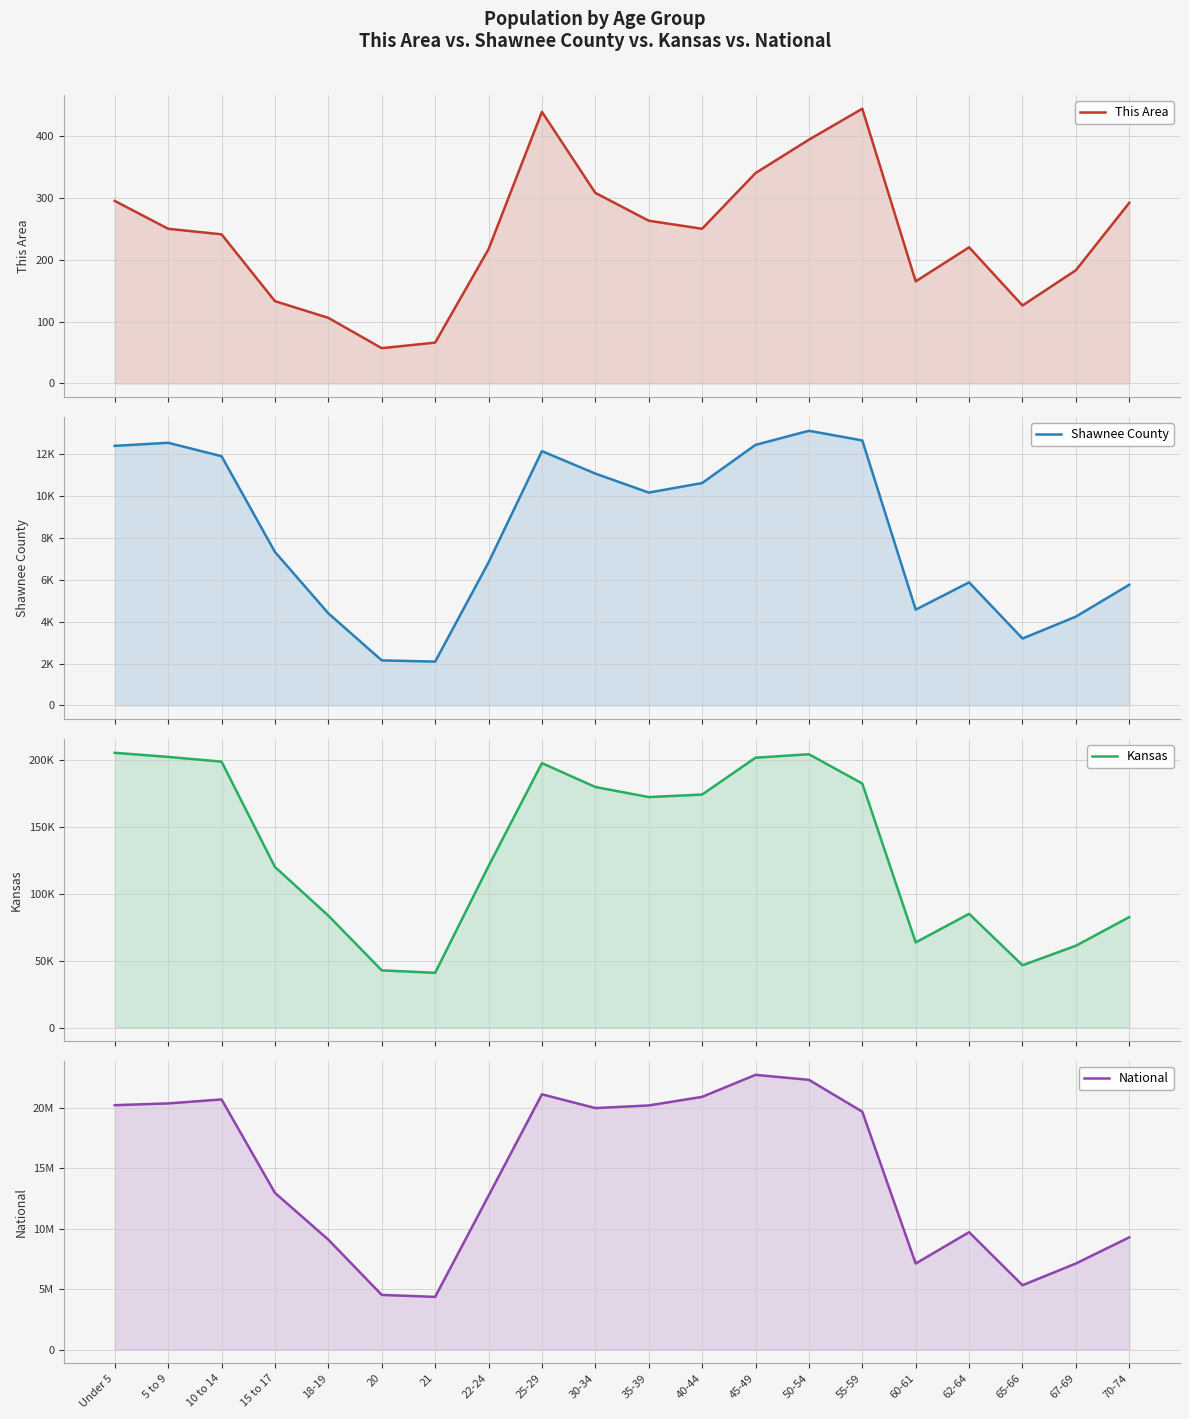

Reading left to right, transcribe all the data shown in this chart.

This Area: Under 5=295	5 to 9=250	10 to 14=241	15 to 17=133	18-19=106	20=57	21=66	22-24=217	25-29=439	30-34=308	35-39=263	40-44=250	45-49=340	50-54=394	55-59=444	60-61=165	62-64=220	65-66=126	67-69=183	70-74=292
Shawnee County: Under 5=12396	5 to 9=12543	10 to 14=11901	15 to 17=7331	18-19=4401	20=2153	21=2095	22-24=6829	25-29=12144	30-34=11073	35-39=10166	40-44=10620	45-49=12443	50-54=13116	55-59=12655	60-61=4577	62-64=5879	65-66=3196	67-69=4243	70-74=5765
Kansas: Under 5=205492	5 to 9=202447	10 to 14=198884	15 to 17=120116	18-19=83705	20=42758	21=40931	22-24=120765	25-29=197783	30-34=179937	35-39=172388	40-44=174285	45-49=201830	50-54=204434	55-59=182512	60-61=63661	62-64=85074	65-66=46574	67-69=61181	70-74=82634
National: Under 5=20201362	5 to 9=20348657	10 to 14=20677194	15 to 17=12954254	18-19=9086089	20=4519129	21=4354294	22-24=12712576	25-29=21101849	30-34=19962099	35-39=20179642	40-44=20890964	45-49=22708591	50-54=22298125	55-59=19664805	60-61=7113727	62-64=9704197	65-66=5319902	67-69=7115361	70-74=9278166